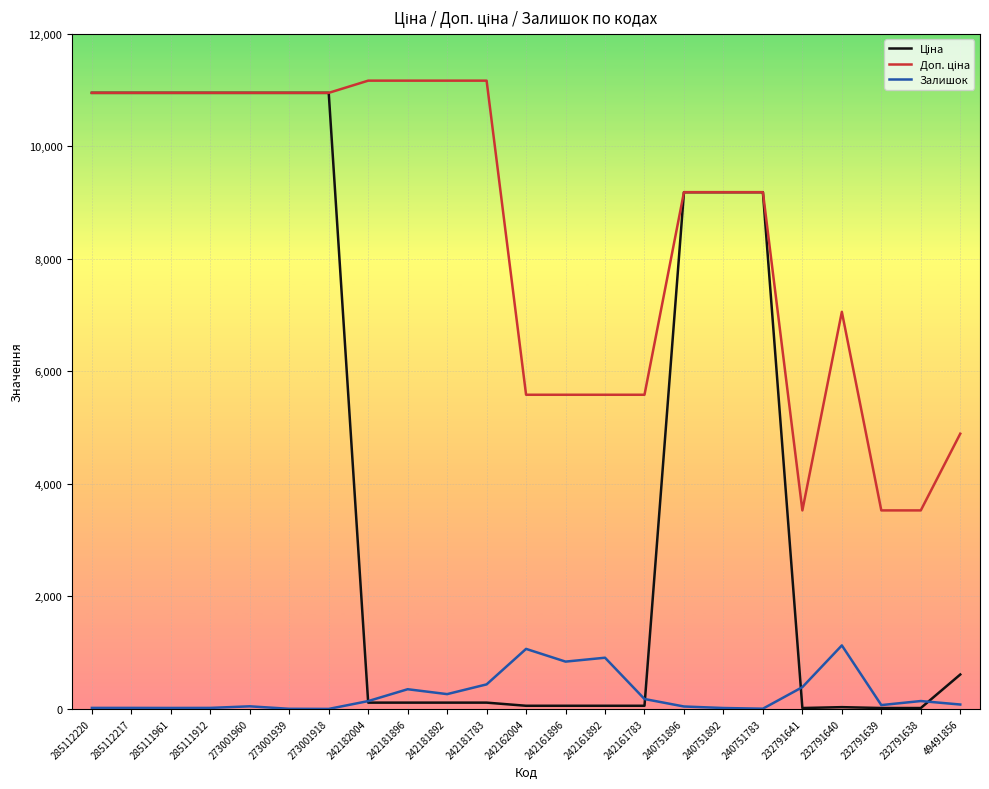

At which label does Залишок reach its minimum?

273001918